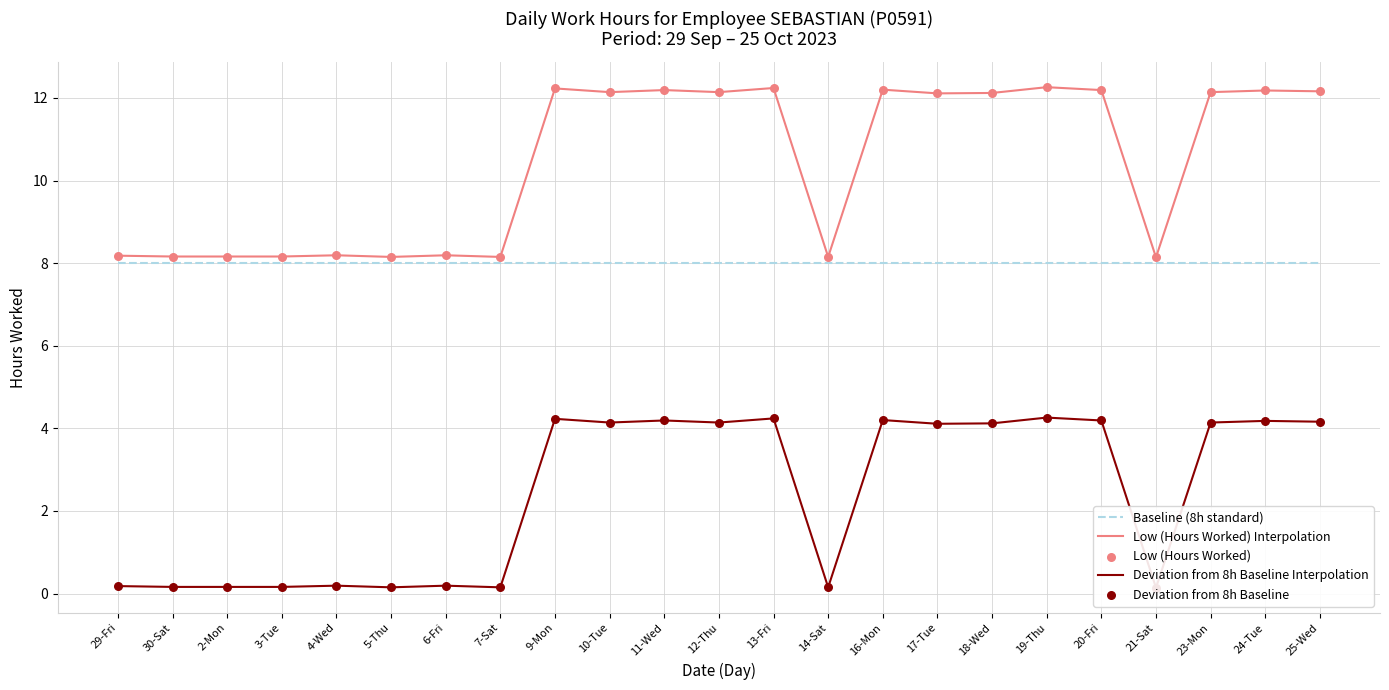

Which series reaches the minimum Y coordinate?

Deviation from 8h Baseline Interpolation